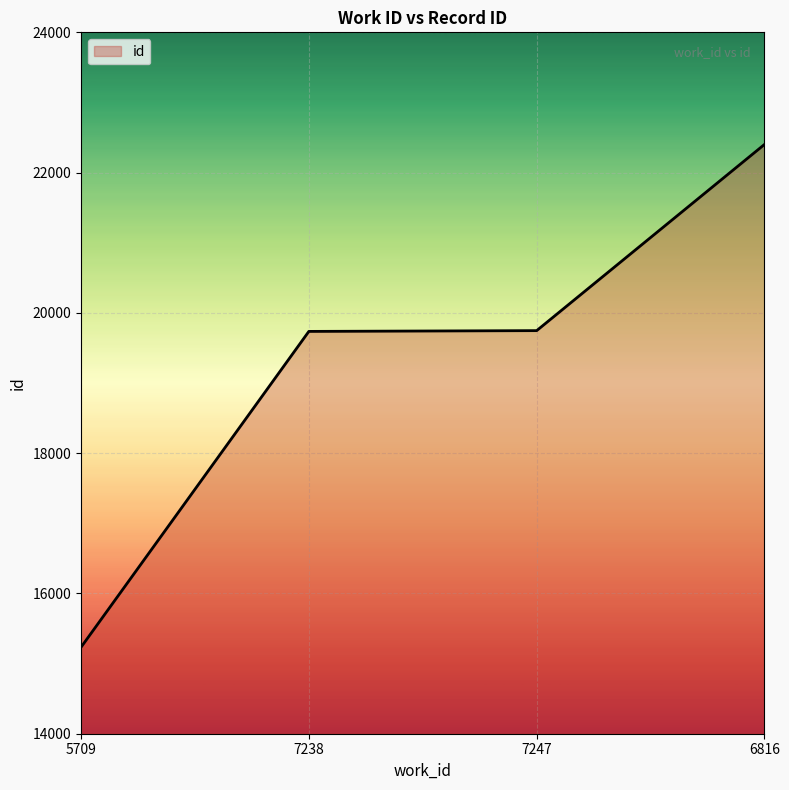

What is the sum of all values?

77118